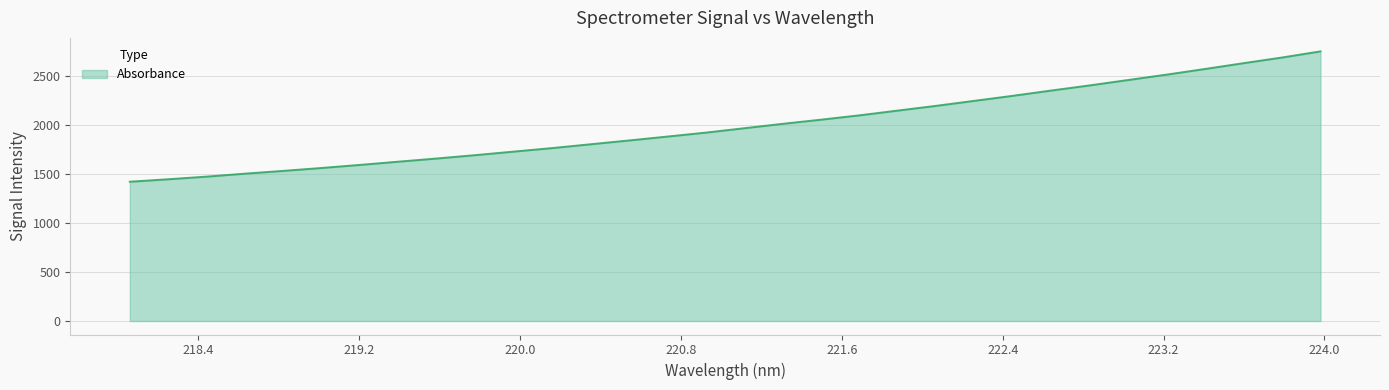

What is the maximum value shown in the chart?

2754.5